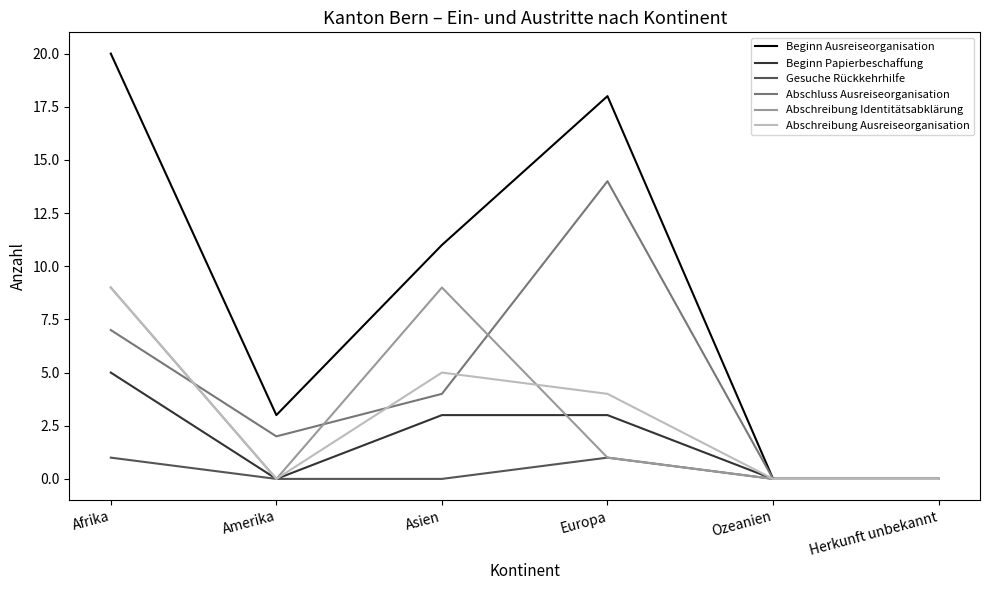

Where is the first local maximum for Gesuche Rückkehrhilfe?

Europa